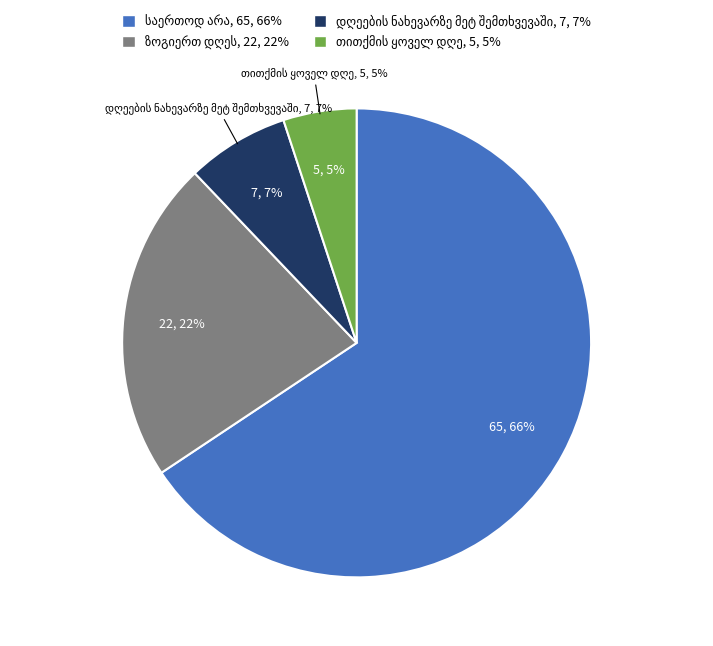

What is the total percentage of საერთოდ არა and დღეების ნახევარზე მეტ შემთხვევაში?

72.7%